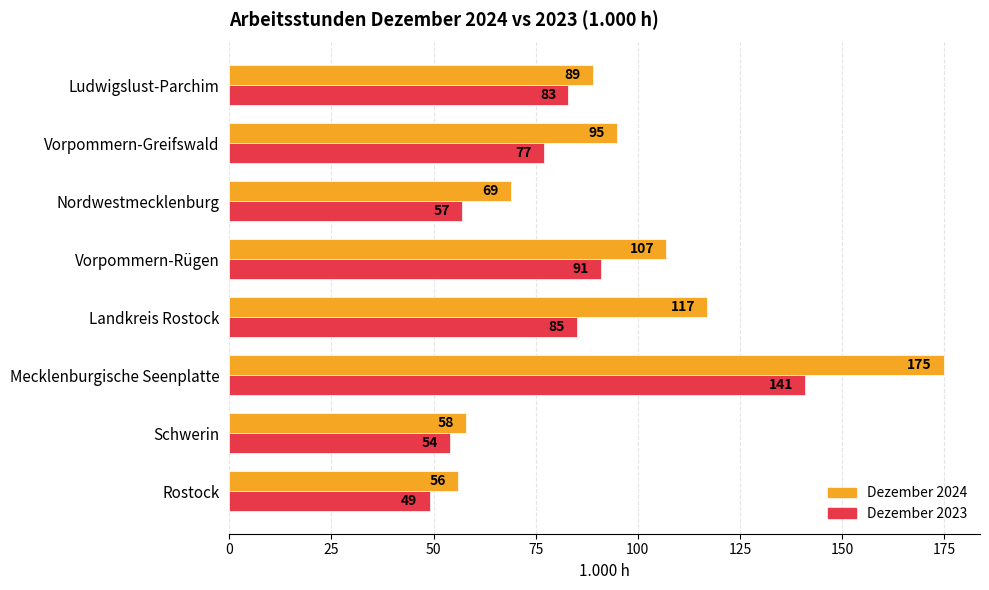

The Dezember 2024 series shows 25 at Schwerin. True or false?

False